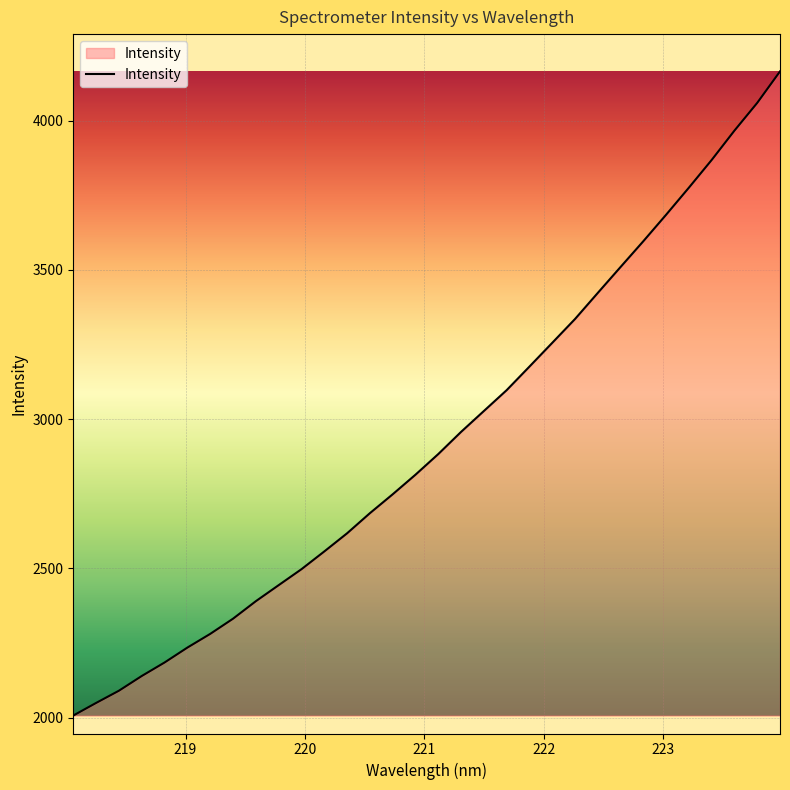

What is the smallest value displayed?

2007.0